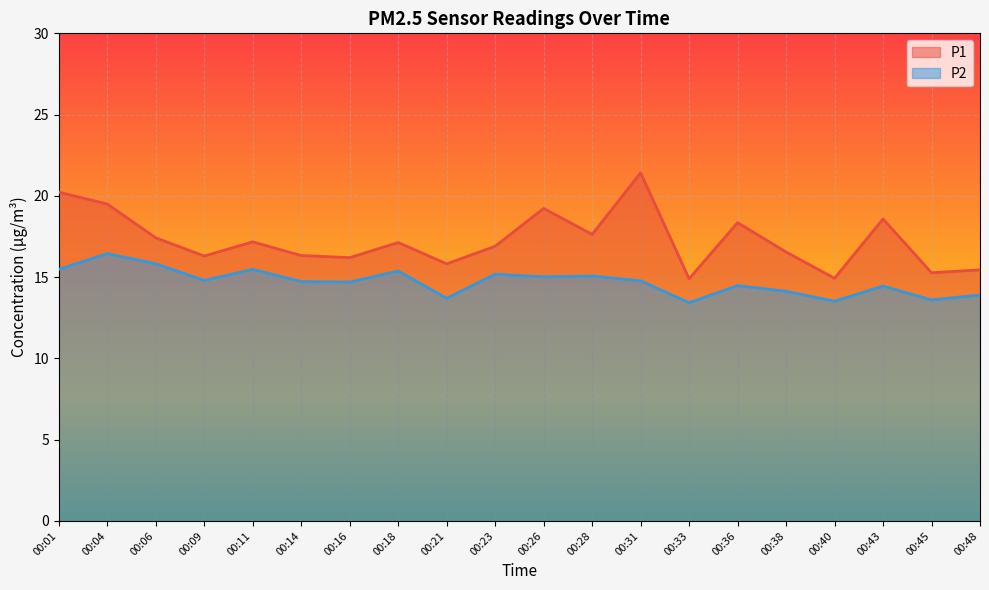

At which category does P1 reach its first local peak?

00:11